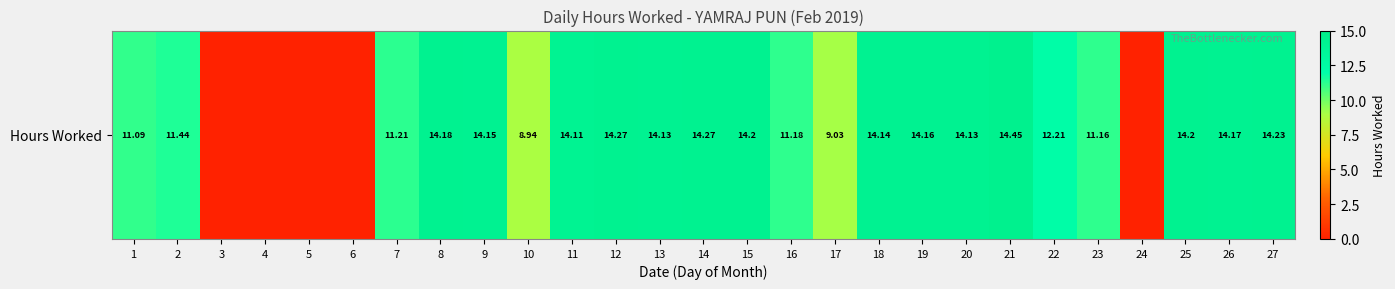

List the labels in order of value, largest first.

21, 12, 14, 27, 15, 25, 8, 26, 19, 9, 18, 13, 20, 11, 22, 2, 7, 16, 23, 1, 17, 10, 3, 4, 5, 6, 24